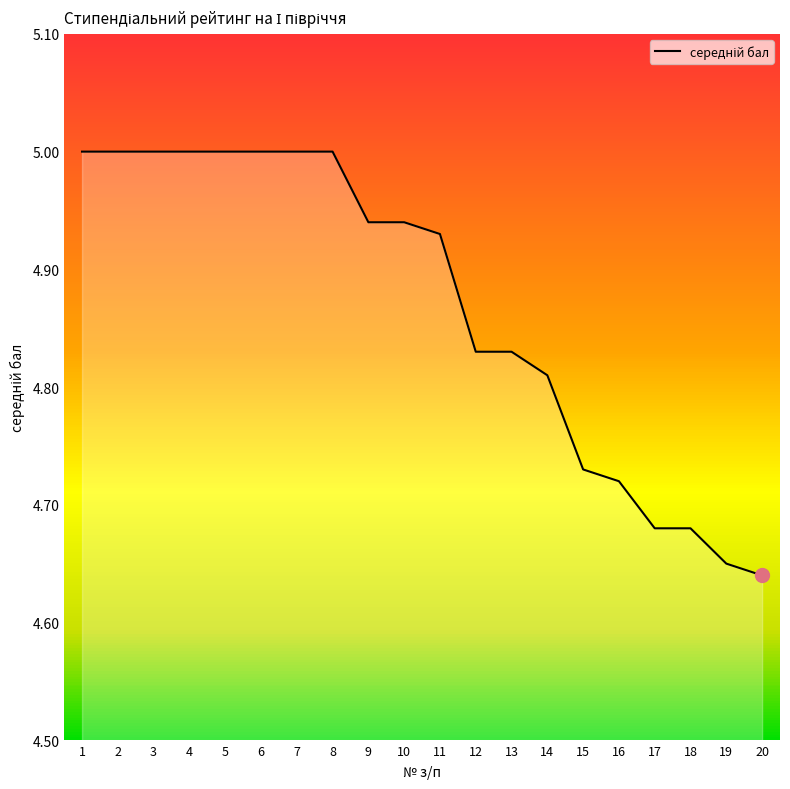

Between 16 and 18, which is larger?

16